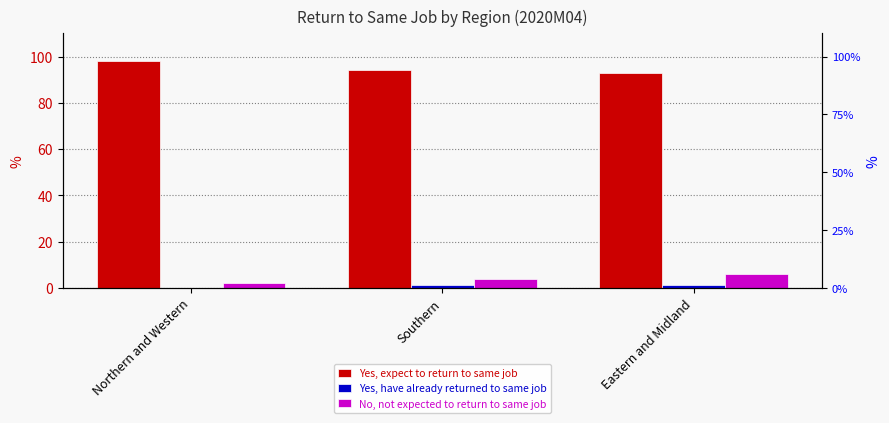

How many groups of bars are there?

3